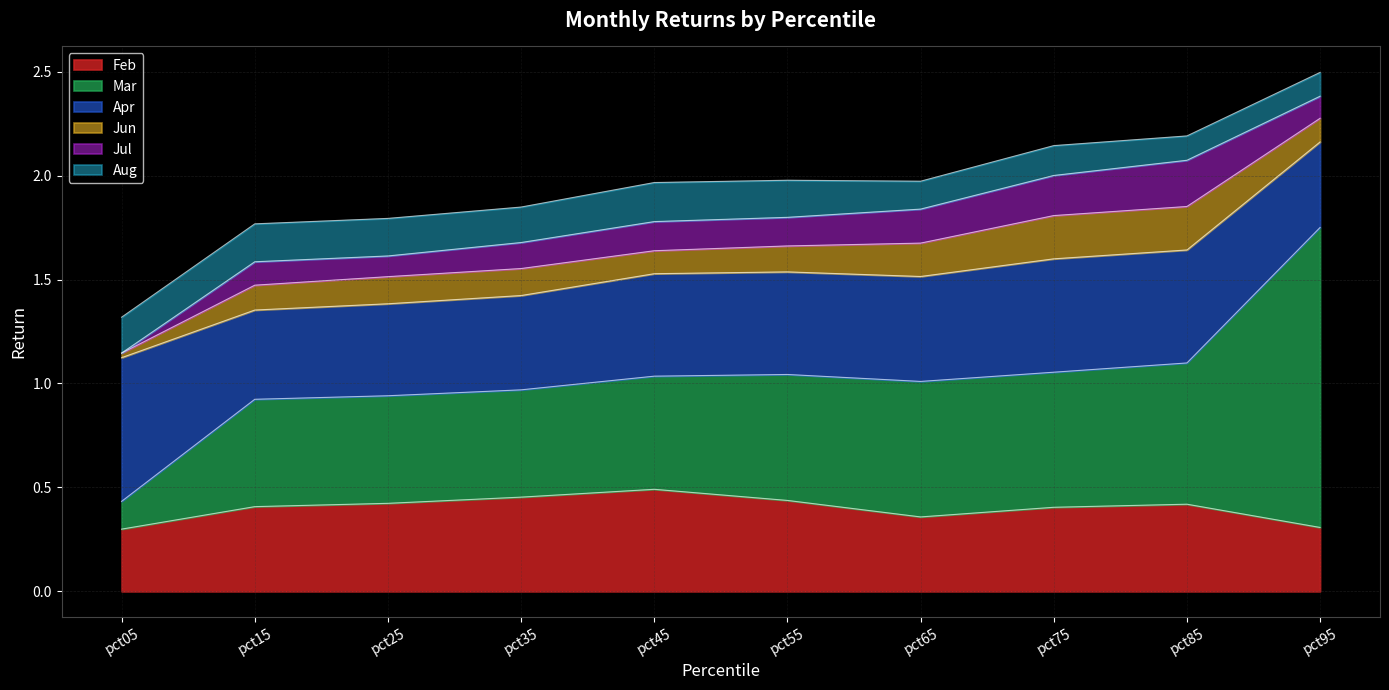

True or false: Mar and Jul intersect in this chart.

False